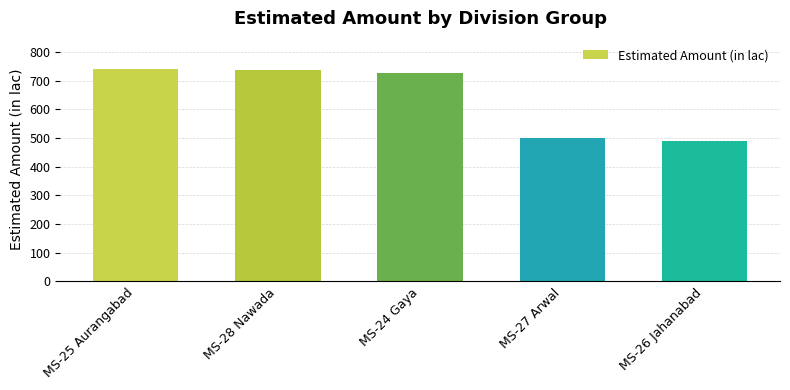

What is the approximate value at MS-27 Arwal?

499.6